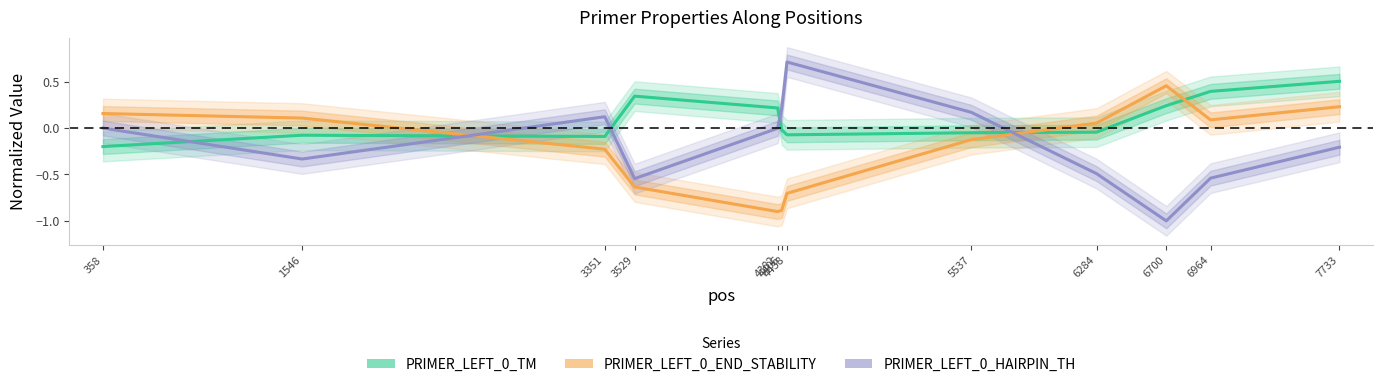

What is the approximate value of PRIMER_LEFT_0_HAIRPIN_TH at 4438?

0.7